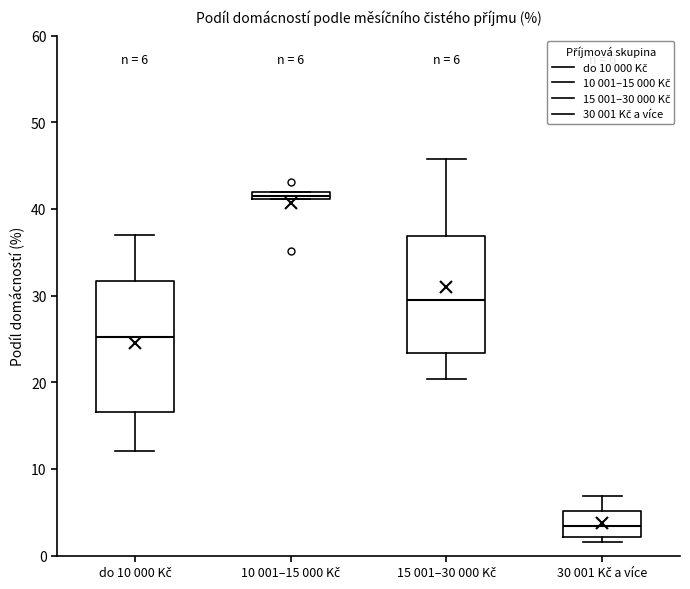

Which box has the lowest median line?

30 001 Kč a více